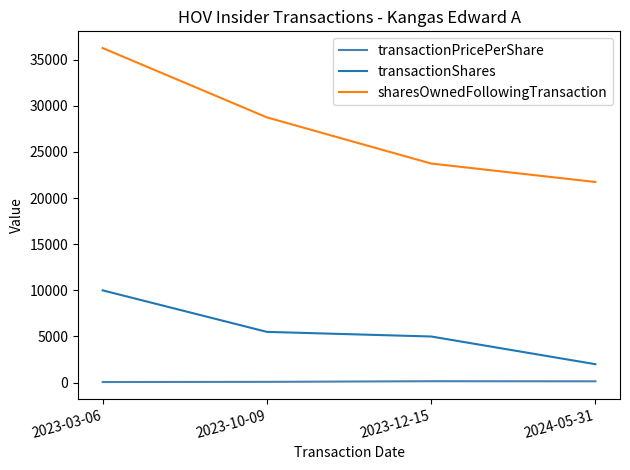

Count the sharesOwnedFollowingTransaction values in the range 23743 to 36257.

3